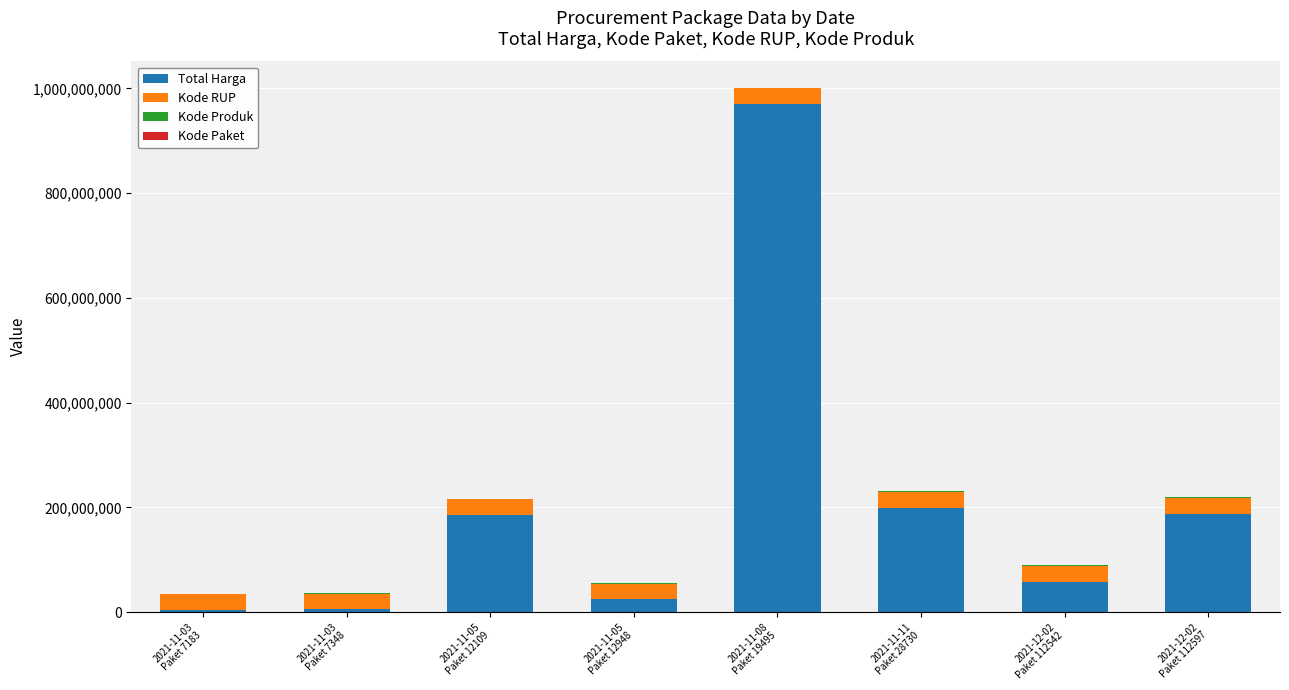

Count the number of categories in the chart.

8